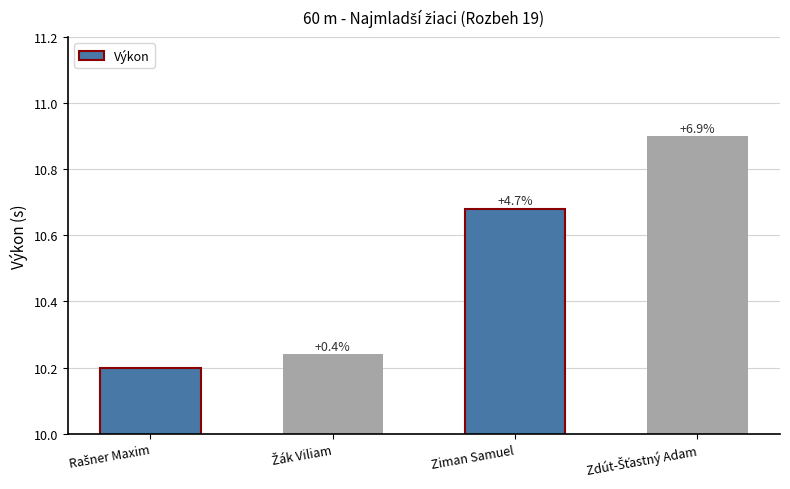

What is the greatest value displayed?

10.9